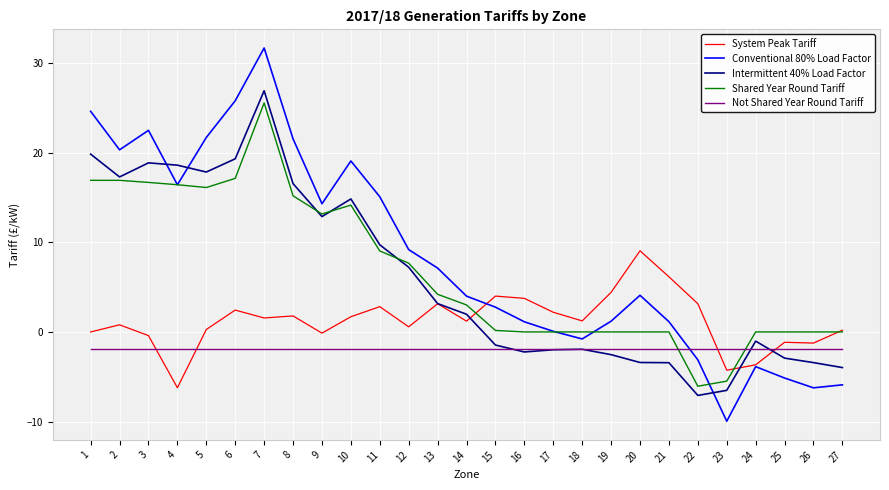

Between which two adjacent categories do Not Shared Year Round Tariff and Intermittent 40% Load Factor first intersect?

15 and 16